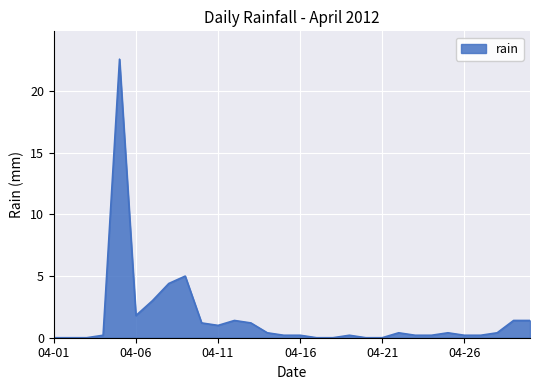

Is this an area chart (filled region under the line)?

Yes